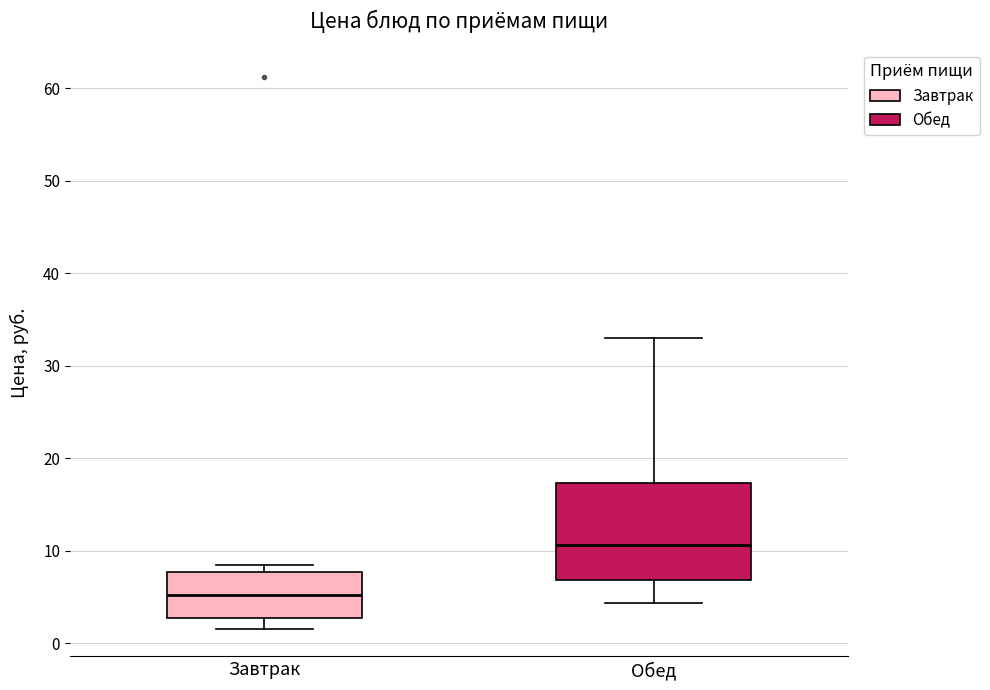

Comparing the boxes themselves (not the whiskers), which one is the tallest?

Обед